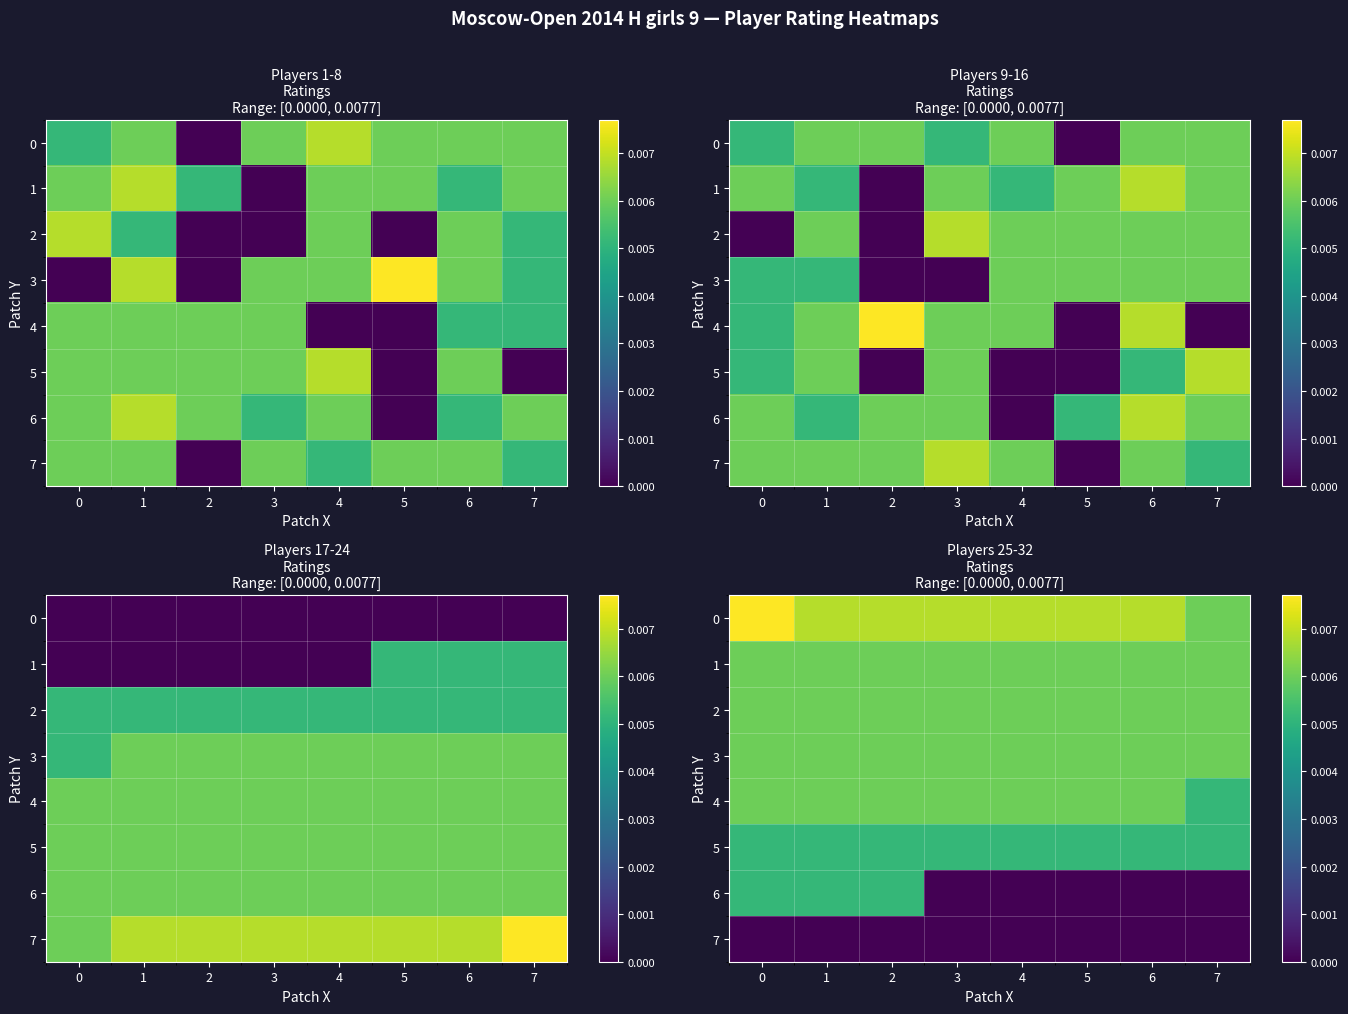

At how many categories does at least one series exceed 0?

8